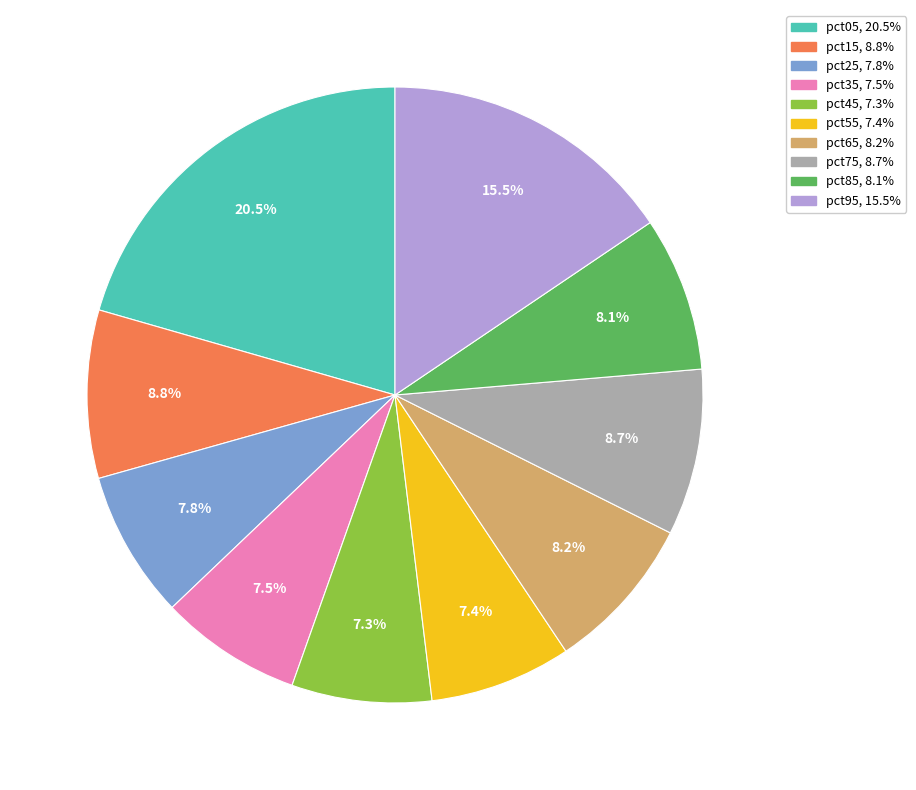

To the nearest percent, what is the difference between the pct85 and pct05 slice percentages?

12%